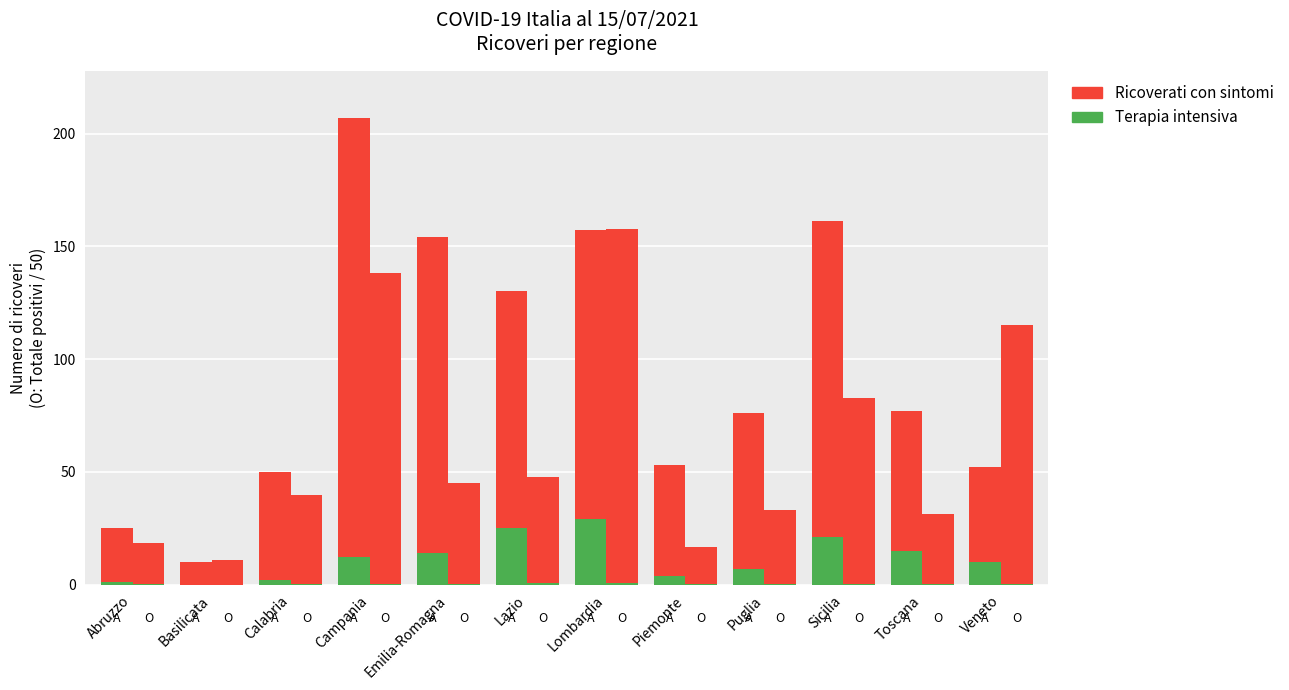

At which category is the sum across all series the highest?

Campania